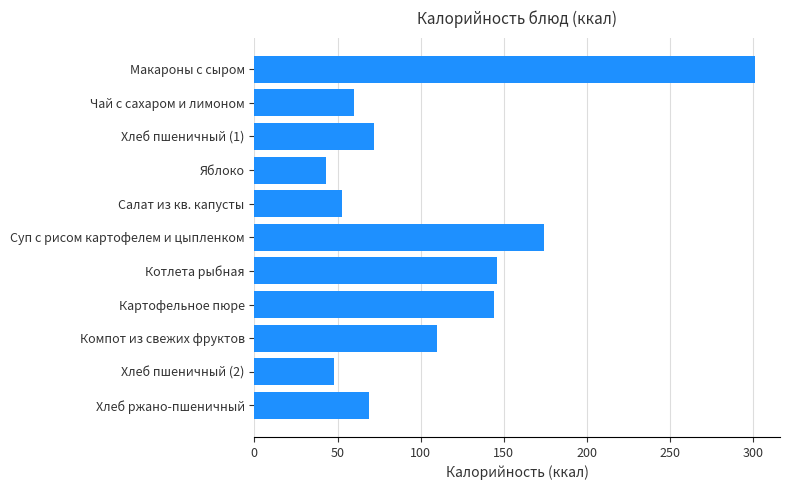

What is the average value?

110.9